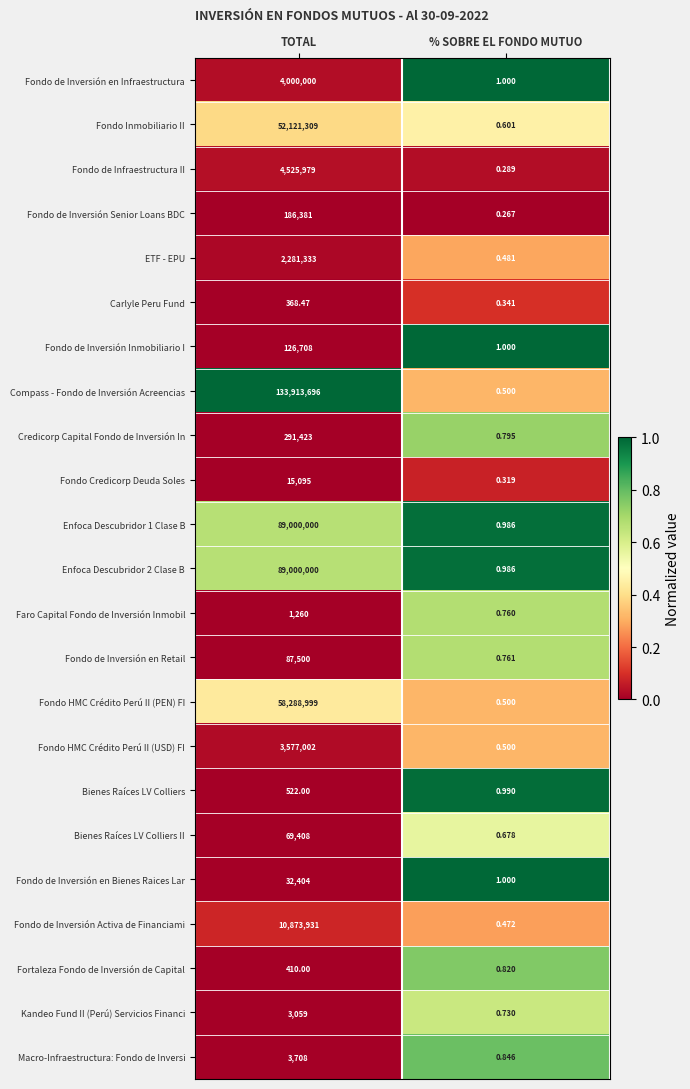

What is the difference between the highest and lowest values at TOTAL?

133913327.5